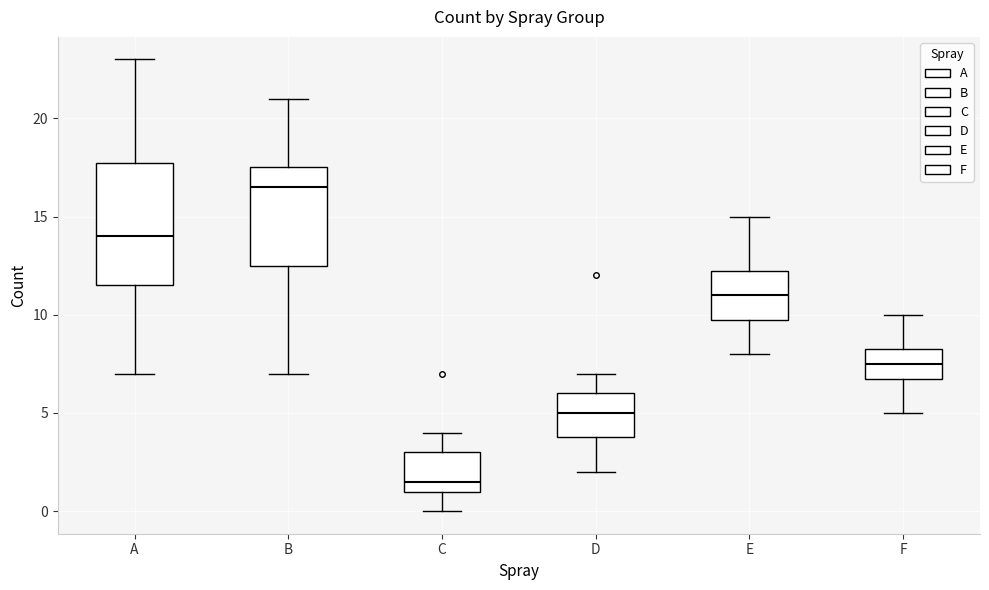

Reading left to right, transcribe this box plot: for each box, give where its median line is, the range the box spans, and where its two whiskers end, as read against the y-axis. The values are not printed on the chart, so give them approximately, as read against the axis.

A: median 14.0, box 11.5 to 18.0, whiskers 7.0 to 23.0
B: median 16.5, box 12.5 to 17.5, whiskers 7.0 to 21.0
C: median 1.5, box 1.0 to 3.0, whiskers 0.0 to 4.0
D: median 5.0, box 4.0 to 6.0, whiskers 2.0 to 7.0
E: median 11.0, box 10.0 to 12.5, whiskers 8.0 to 15.0
F: median 7.5, box 7.0 to 8.5, whiskers 5.0 to 10.0